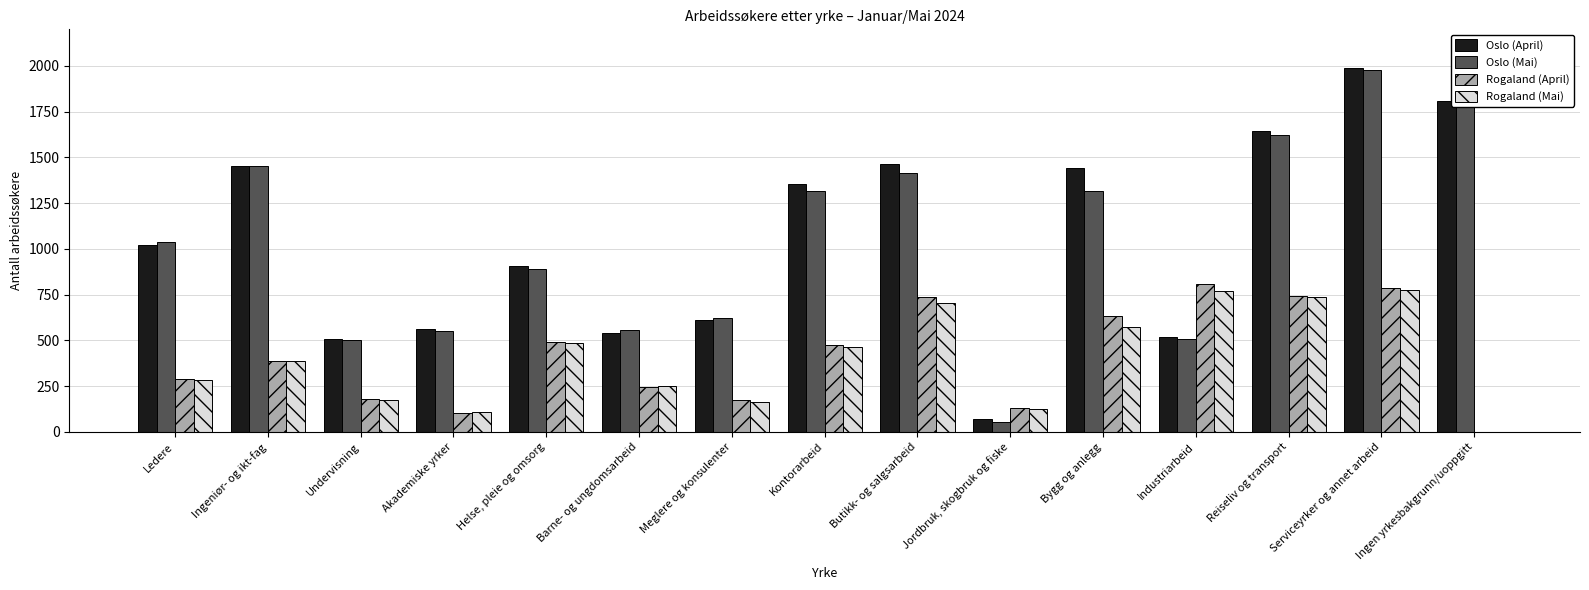

How many groups of bars are there?

15